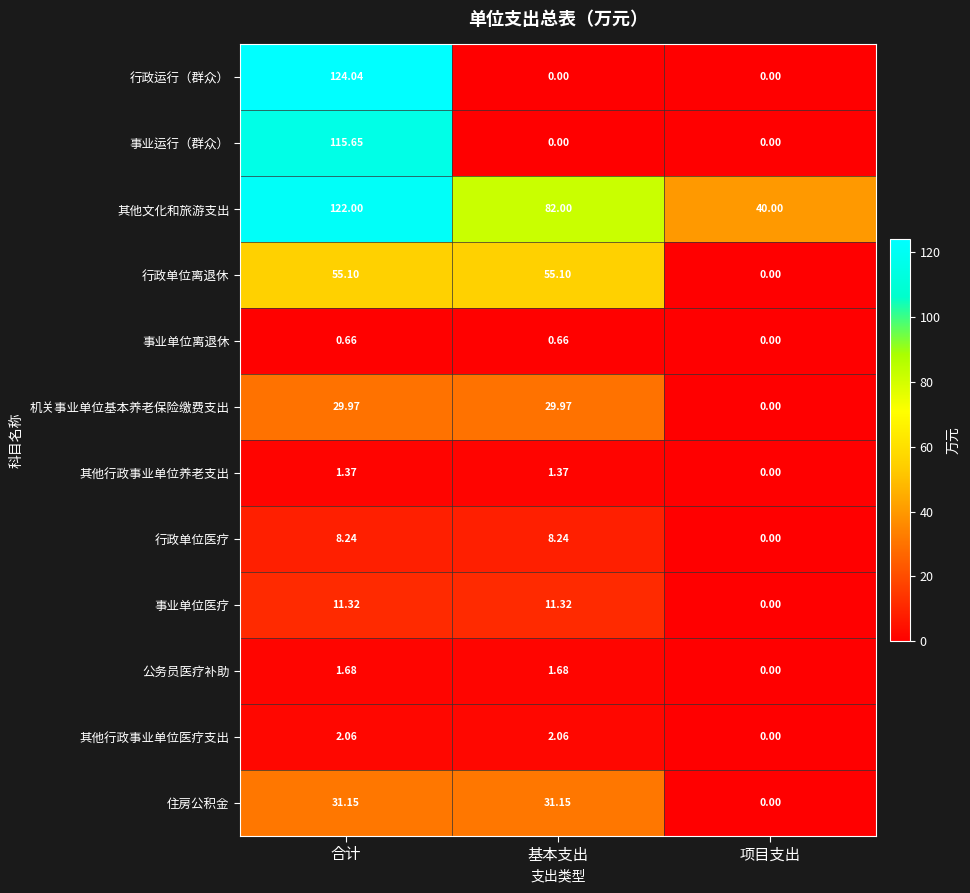

At which category does the chart reach its peak across all series?

合计